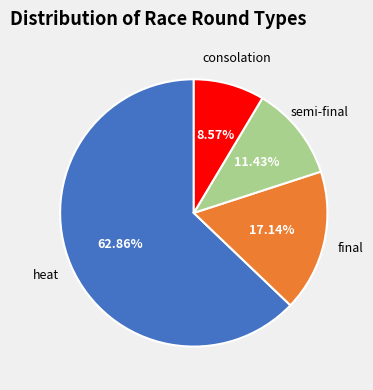

To the nearest percent, what is the average slice percentage?

25%